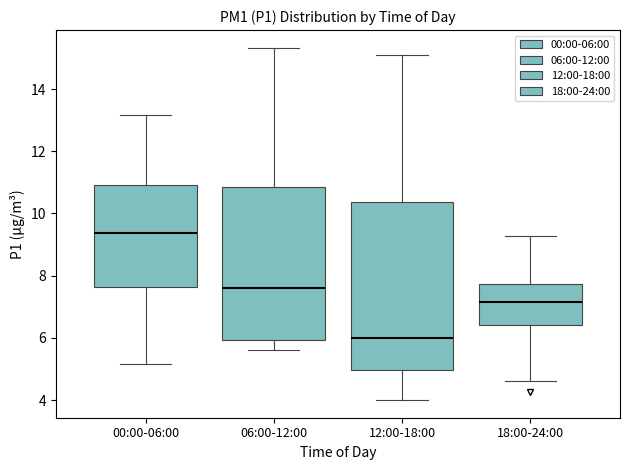

Which box's median line is the highest?

00:00-06:00